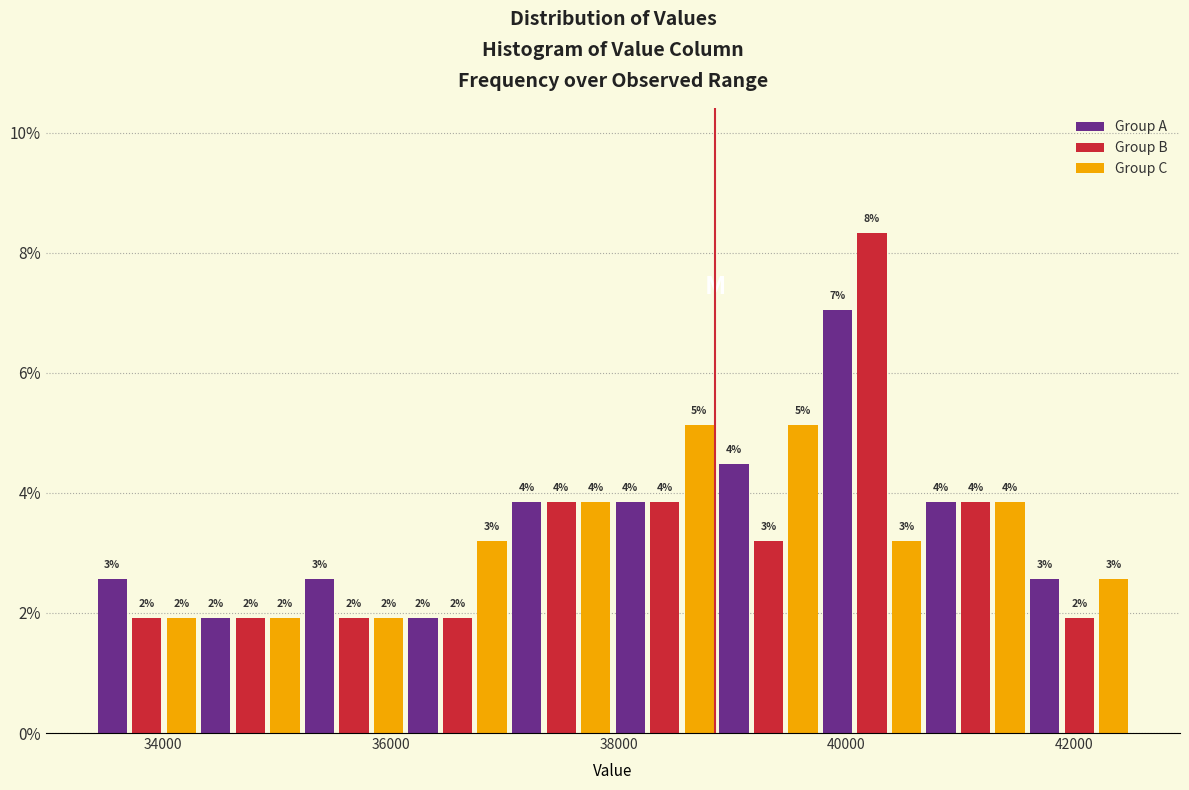

Around what value on the x-axis is the tallest bar? Give the approximate position of its centre, as read against the axis.

40200